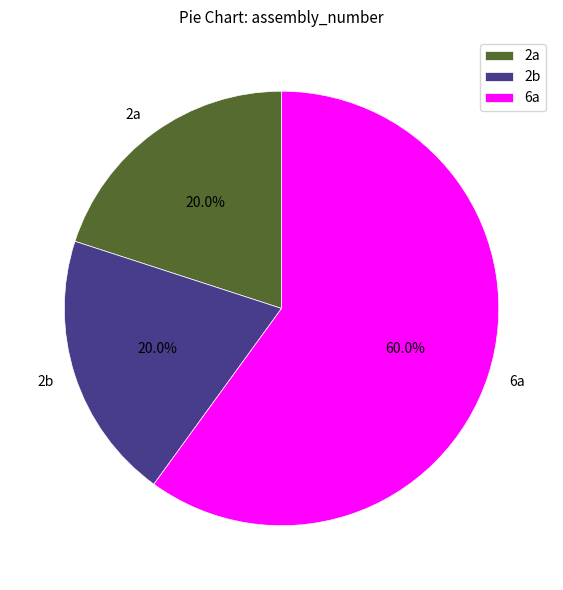

The 2b slice represents 31% of the pie. True or false?

False